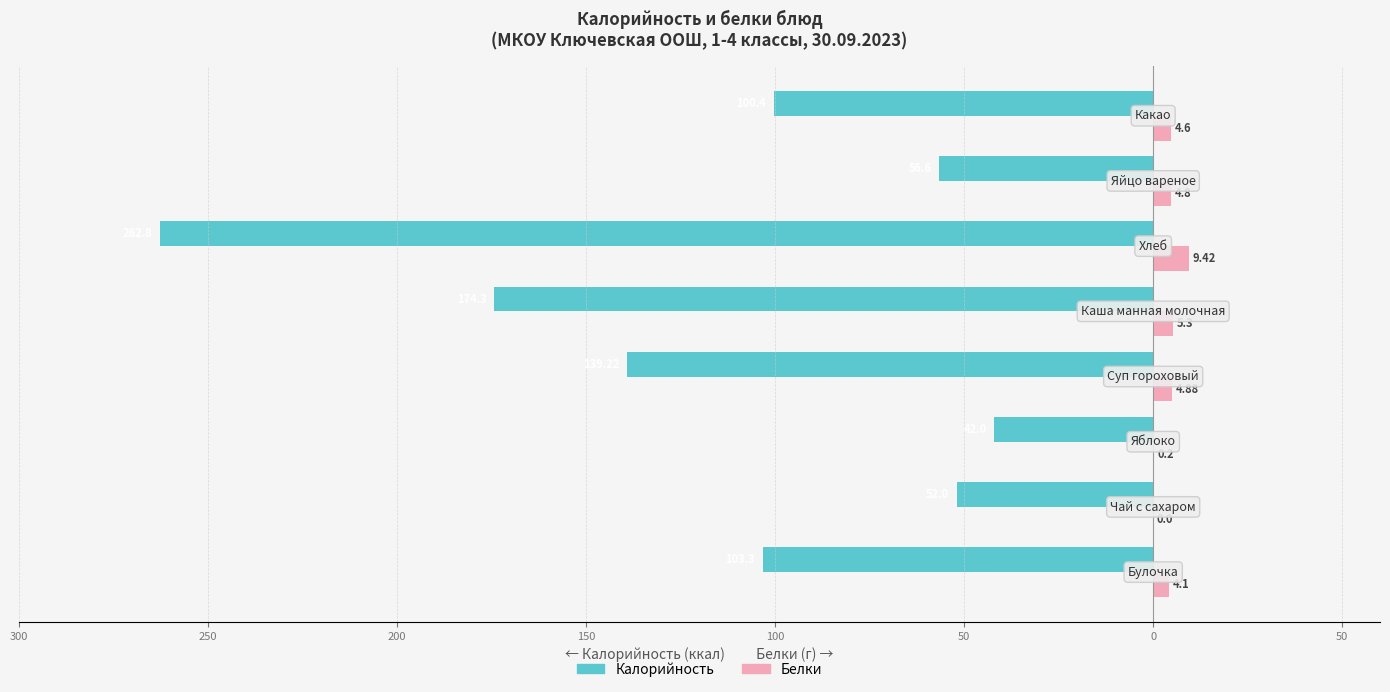

What are all the series names shown in the legend?

Калорийность, Белки